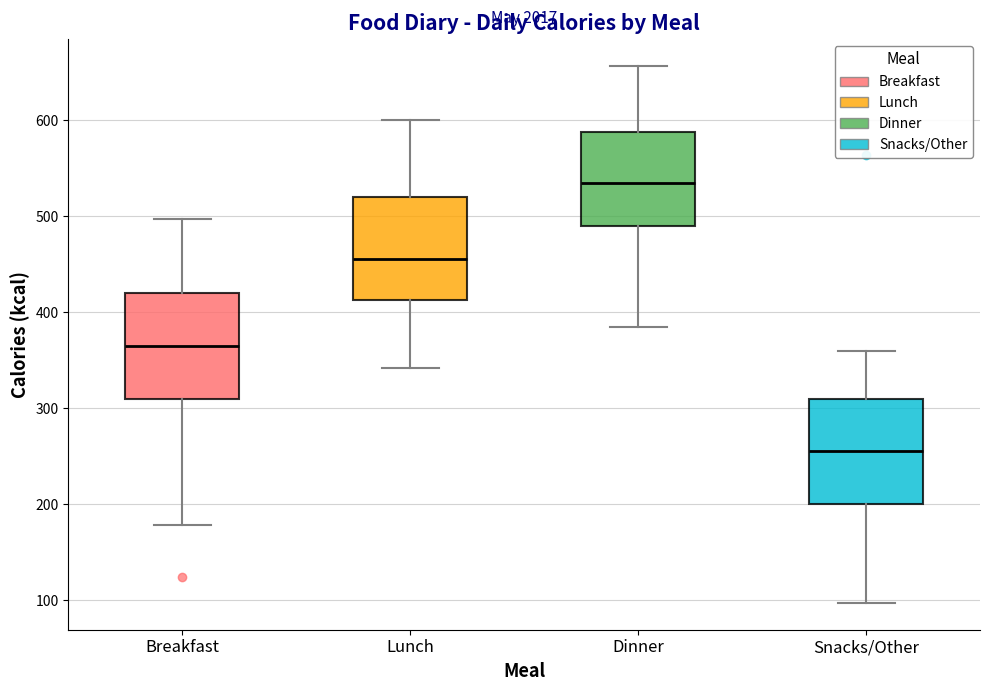

Where is the lower edge of the box for Dinner on the y-axis? The values are not printed on the chart, so give them approximately, as read against the axis.

490